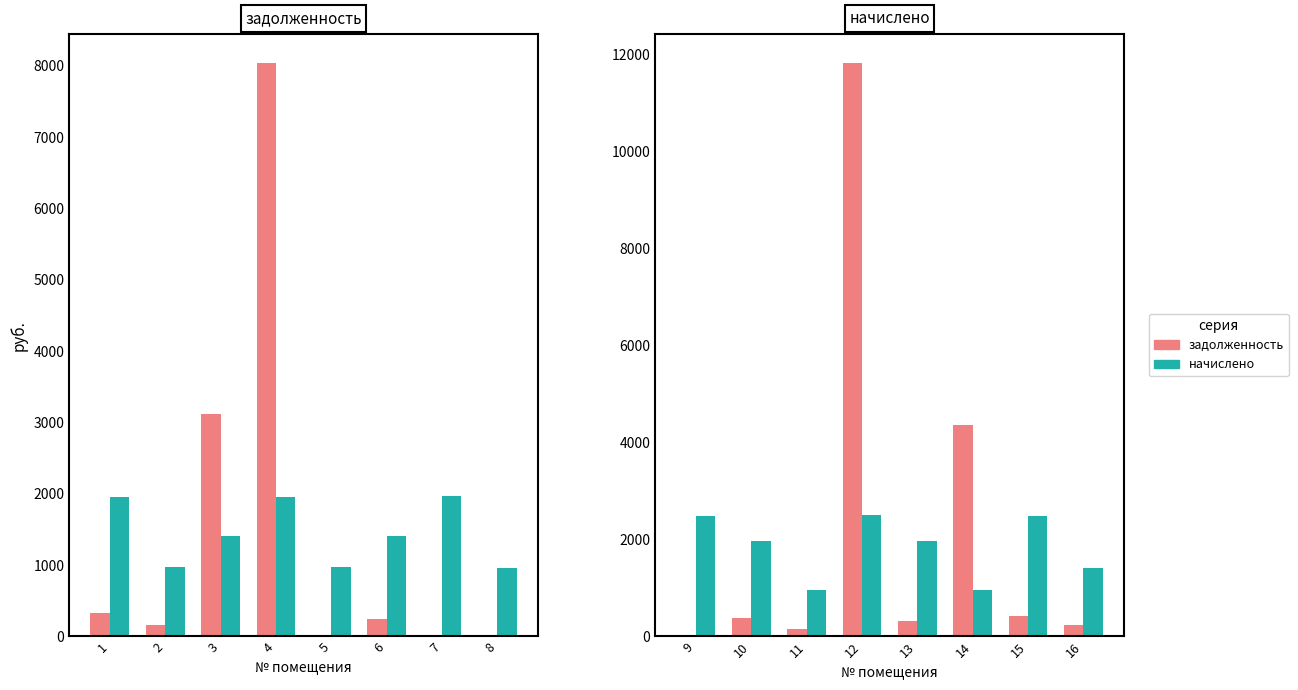

What is the value of the начислено bar at the 1st from the left?

2493.1